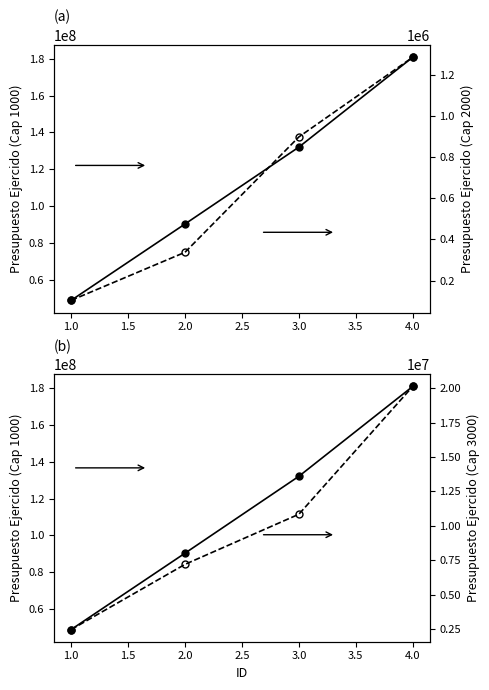

What is the difference between the highest and lowest values at 3?

131177133.6